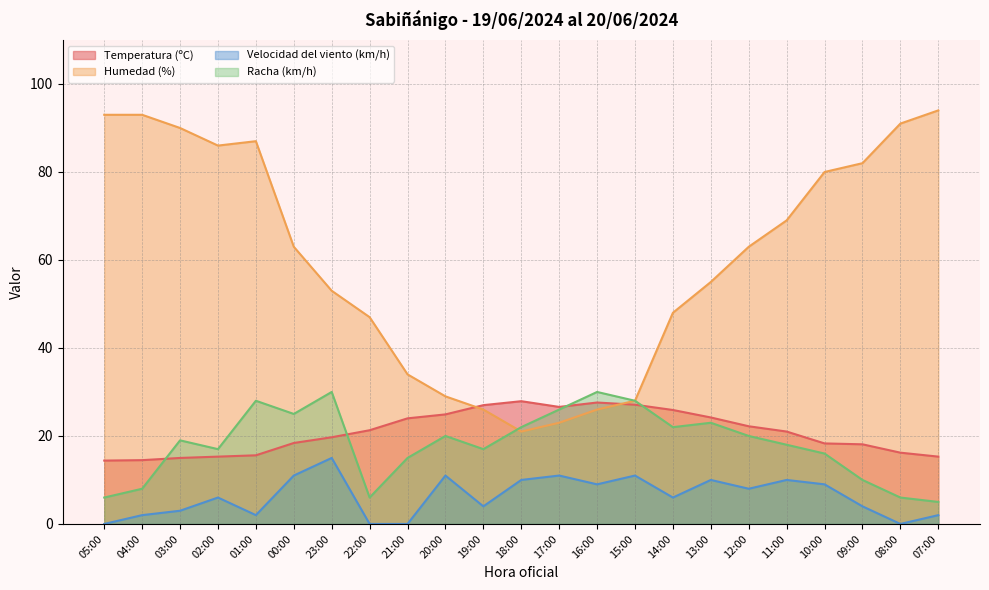

How many interior local peaks does the Temperatura (ºC) series have?

2